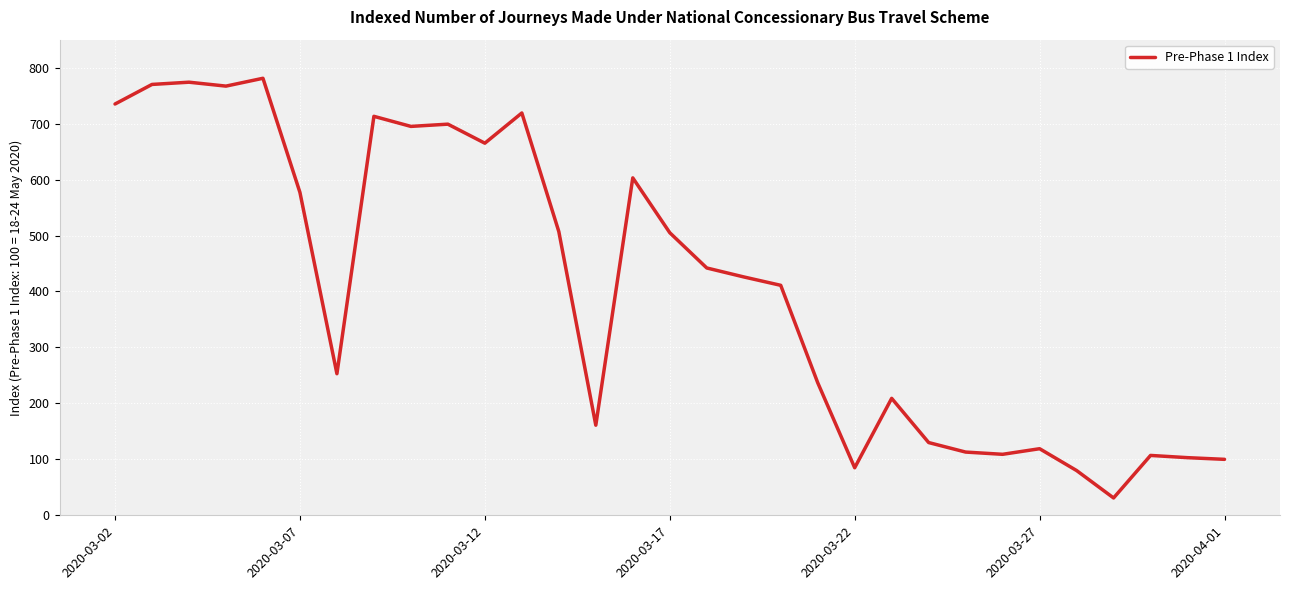

Is this an area chart (filled region under the line)?

No